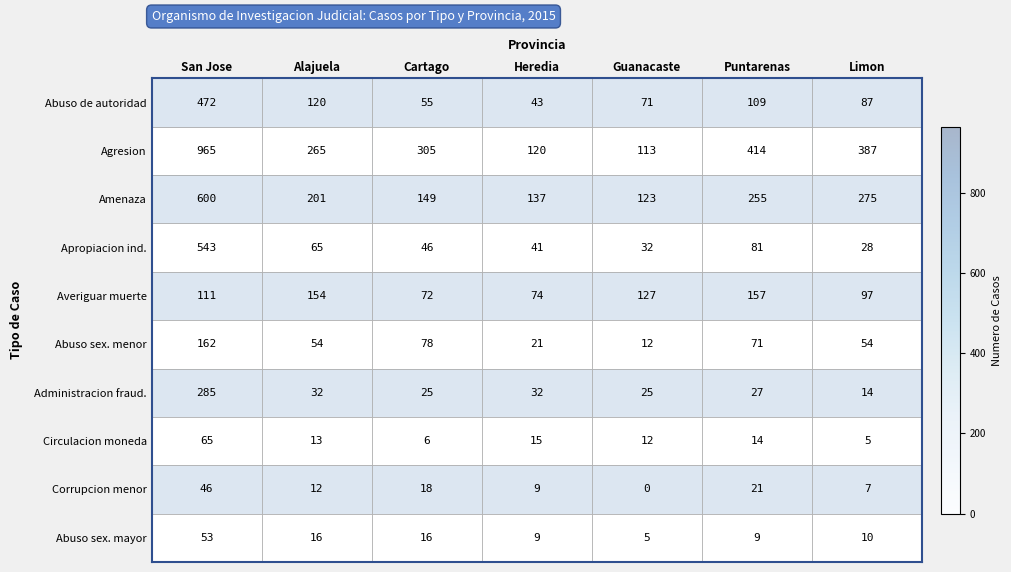

True or false: Abuso sex. menor has a value of 37 at Alajuela.

False